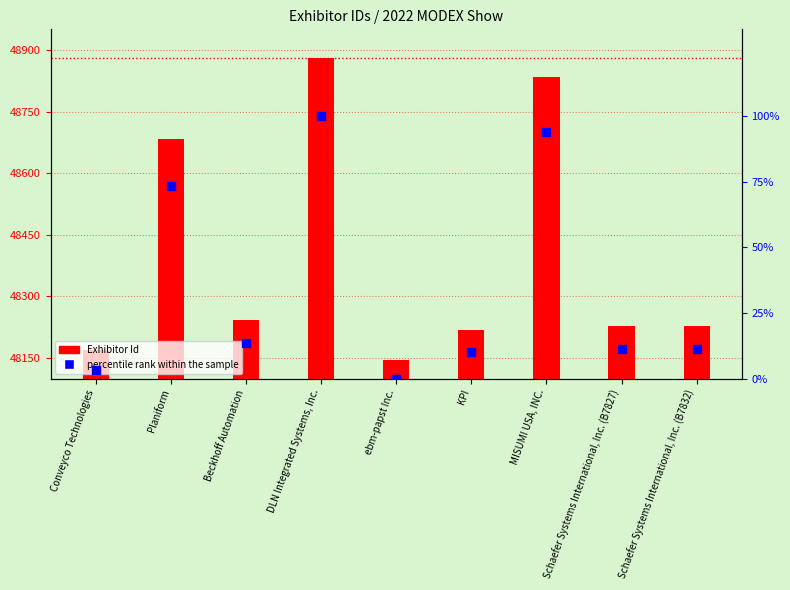

Which series has the largest total across all categories?

Exhibitor Id